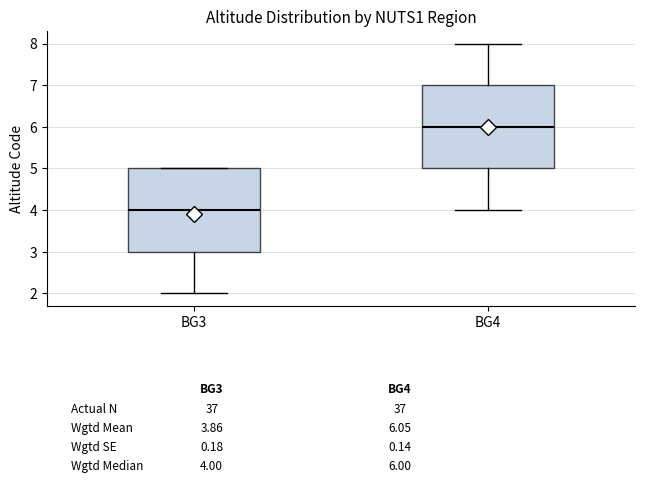

Which box's median line is the lowest?

BG3